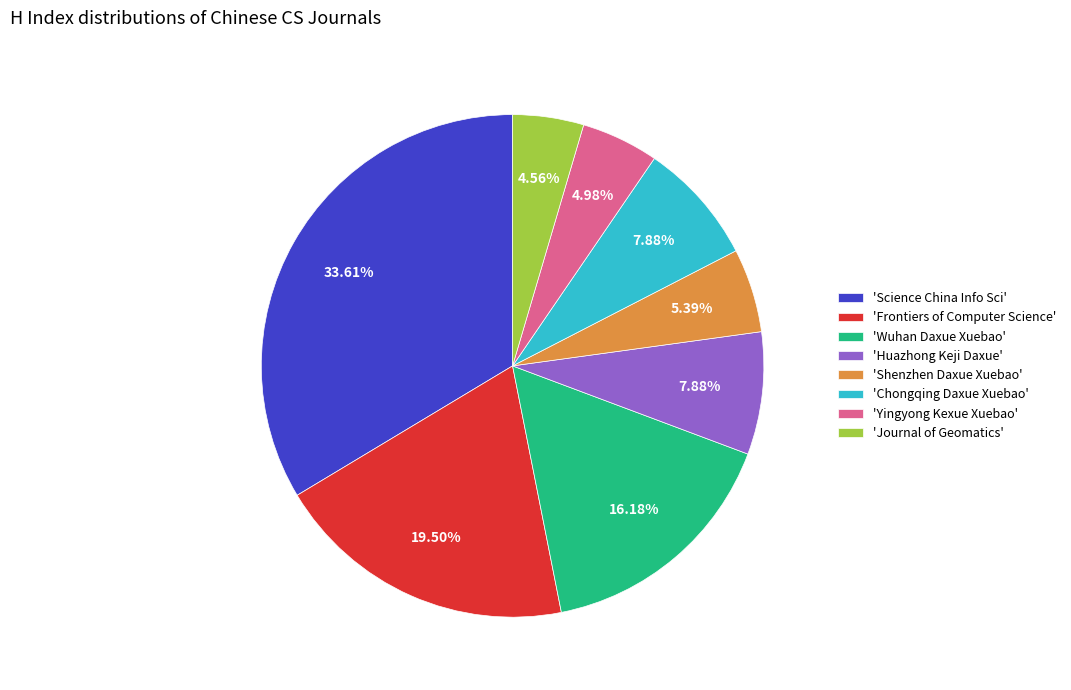

What is the largest slice in the pie chart?

'Science China Info Sci'